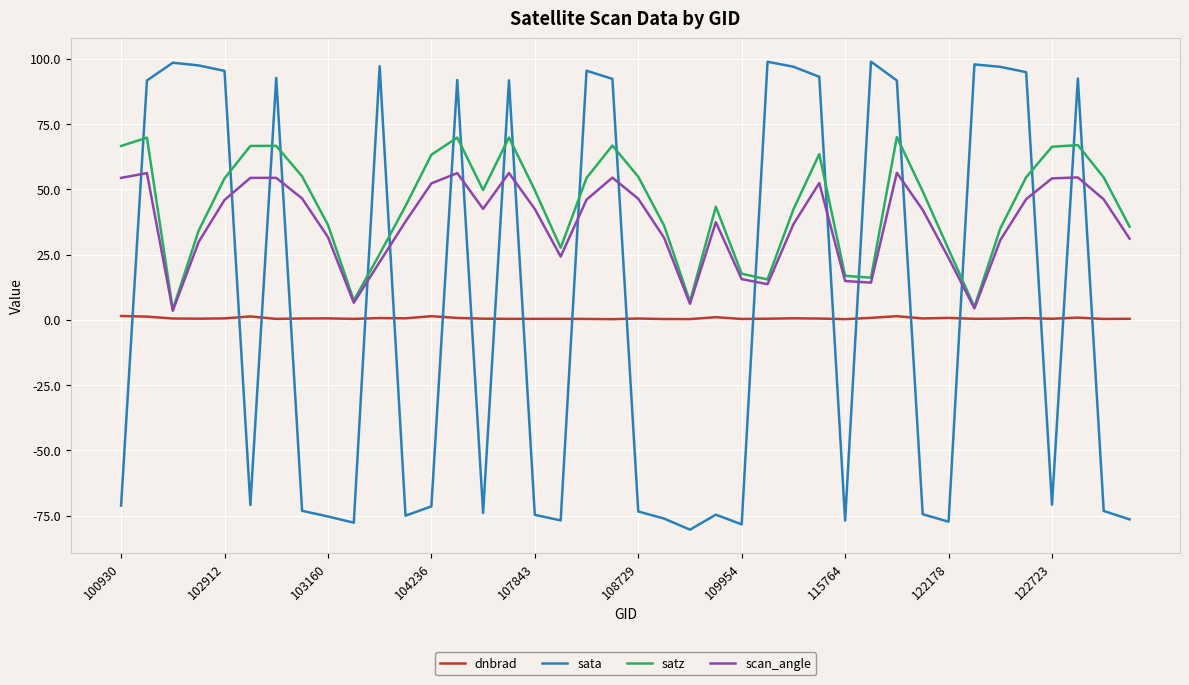

Rank the series by their maximum value, from highest to lowest.

sata, satz, scan_angle, dnbrad